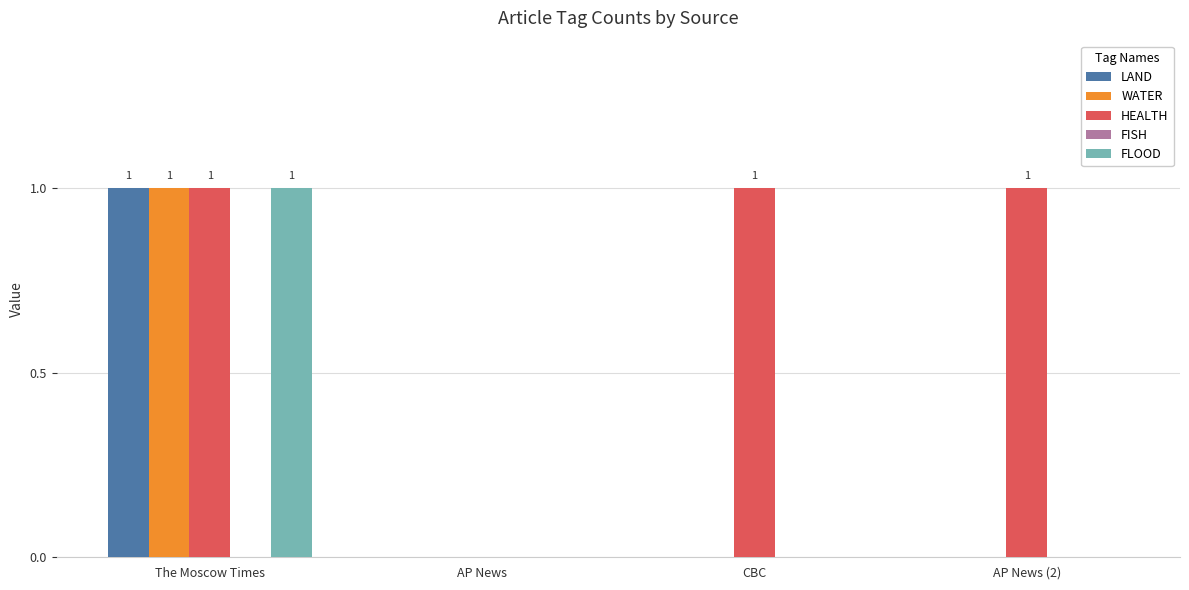

Is it true that WATER equals 1 at AP News (2)?

False